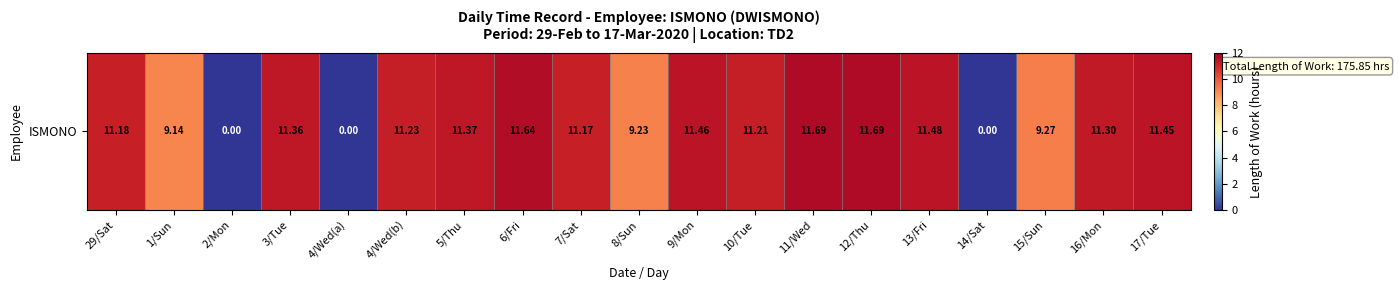

List the labels in order of value, smallest first.

2/Mon, 4/Wed(a), 14/Sat, 1/Sun, 8/Sun, 15/Sun, 7/Sat, 29/Sat, 10/Tue, 4/Wed(b), 16/Mon, 3/Tue, 5/Thu, 17/Tue, 9/Mon, 13/Fri, 6/Fri, 11/Wed, 12/Thu